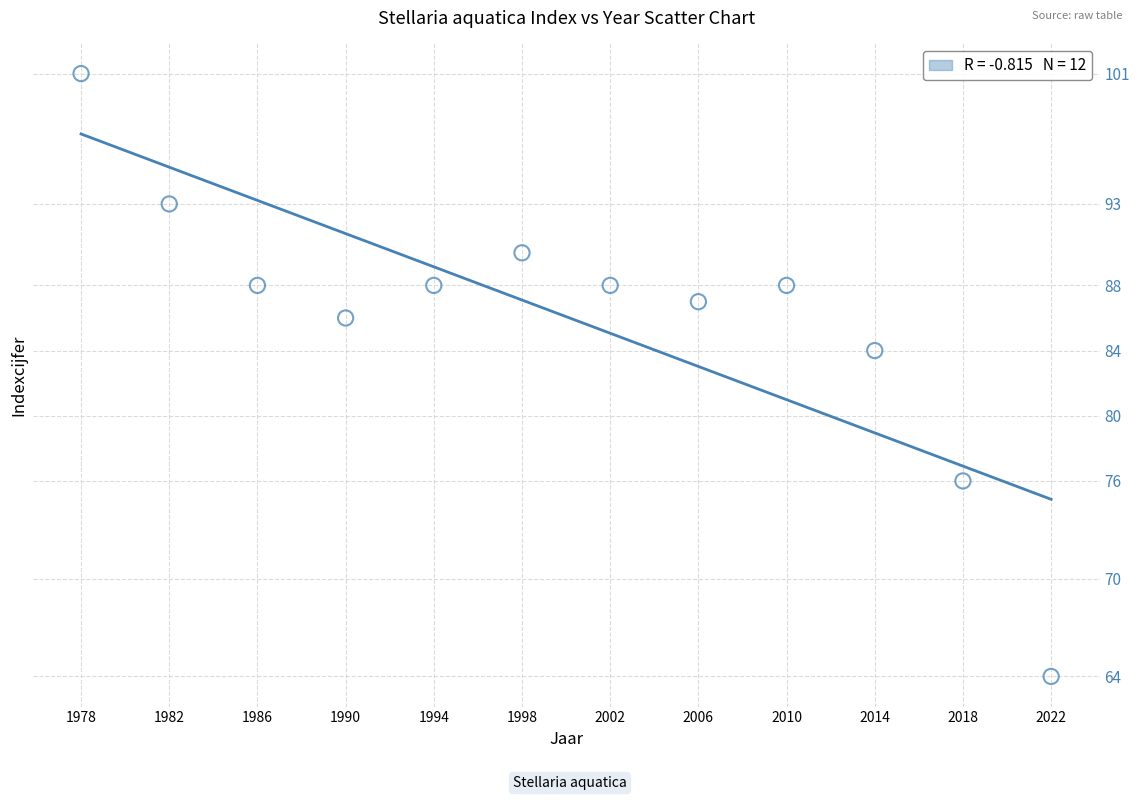

What Y value in the scatter plot is closest to 82?

84